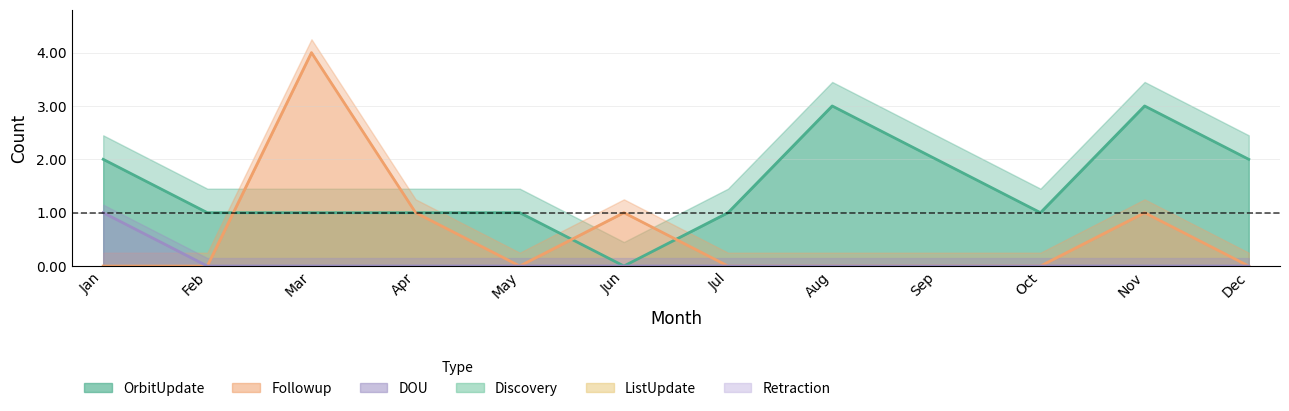

What is the maximum value for Followup?

4